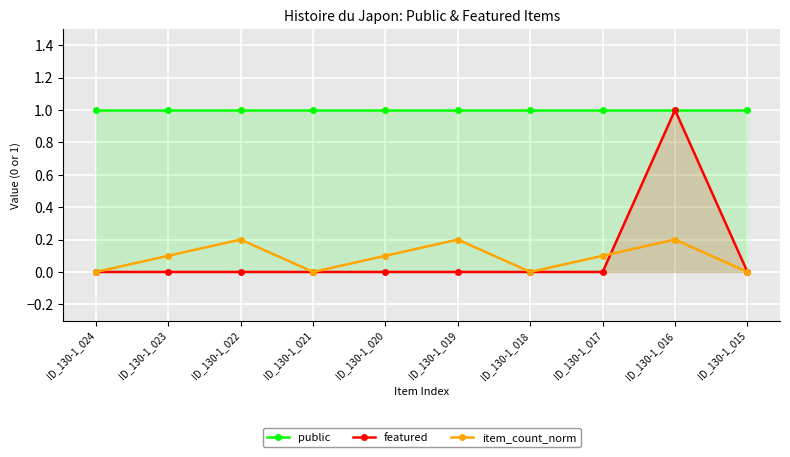

How many featured values are between 0 and 1?

10